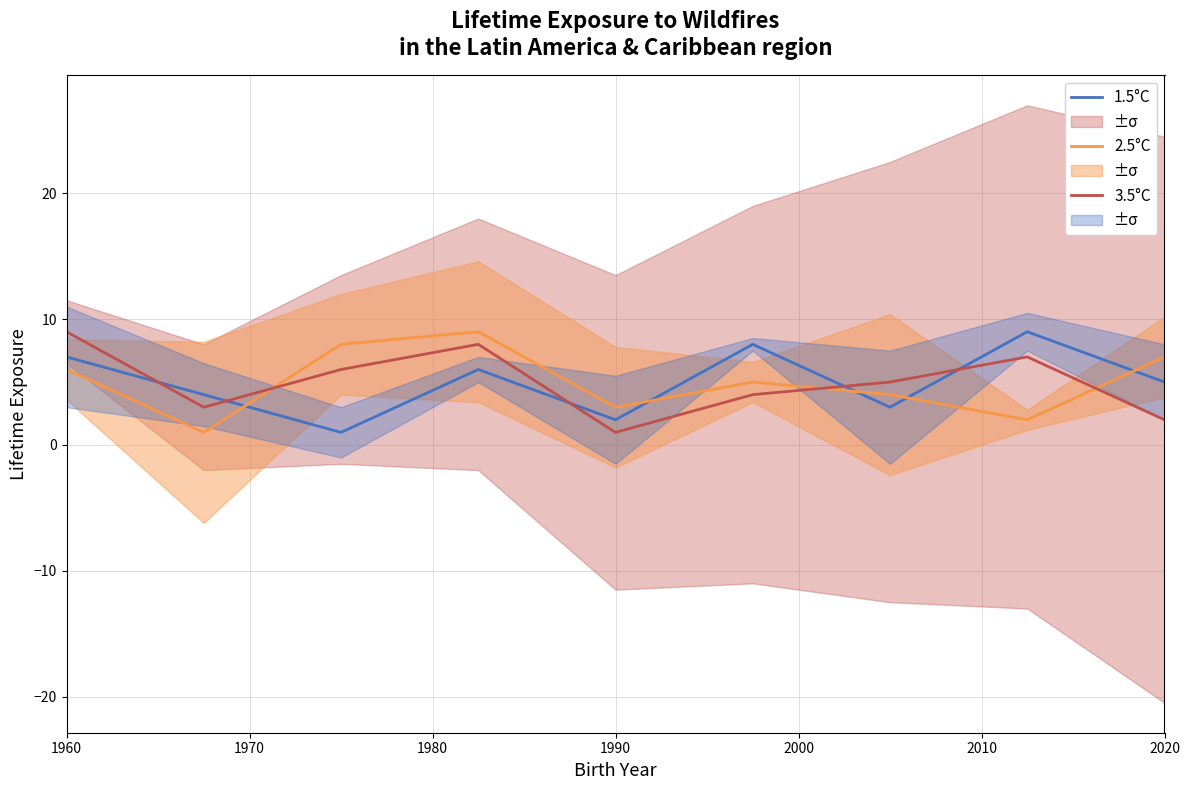

After their last crossing, which series has the higher values: 2.5°C or 3.5°C?

2.5°C